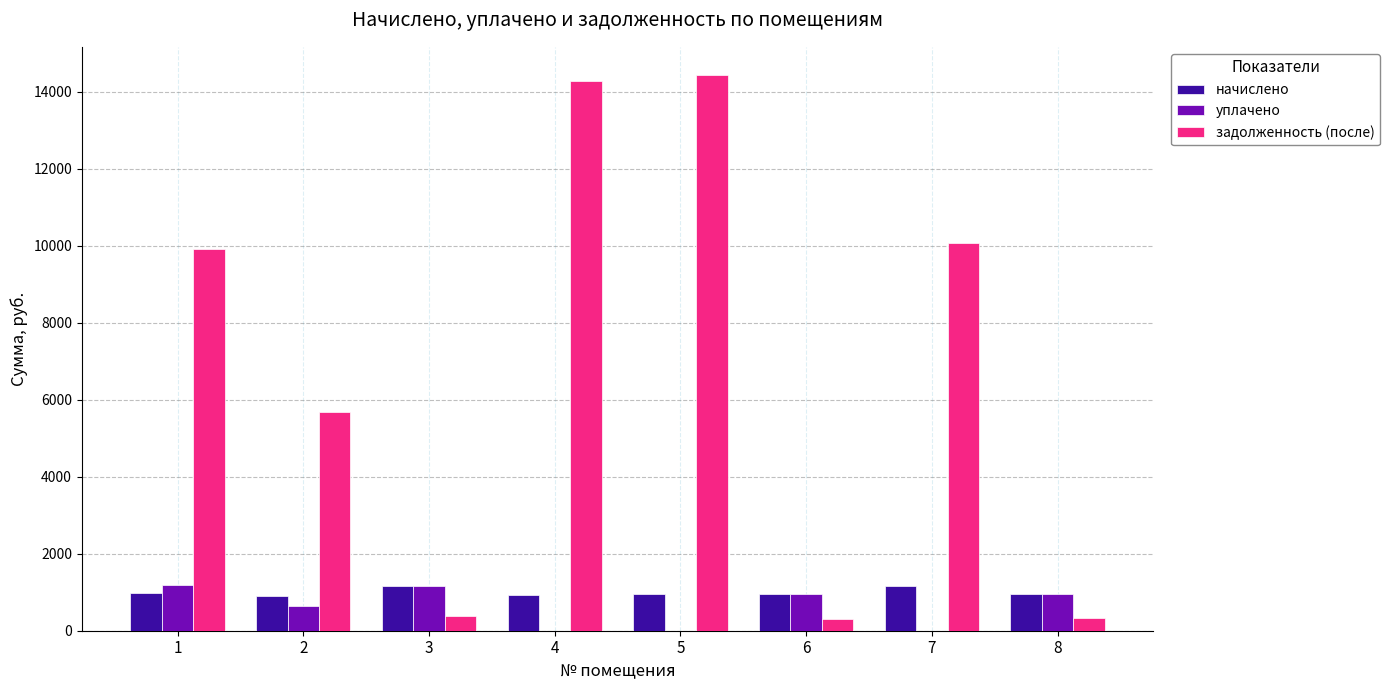

Which series has the largest total across all categories?

задолженность (после)